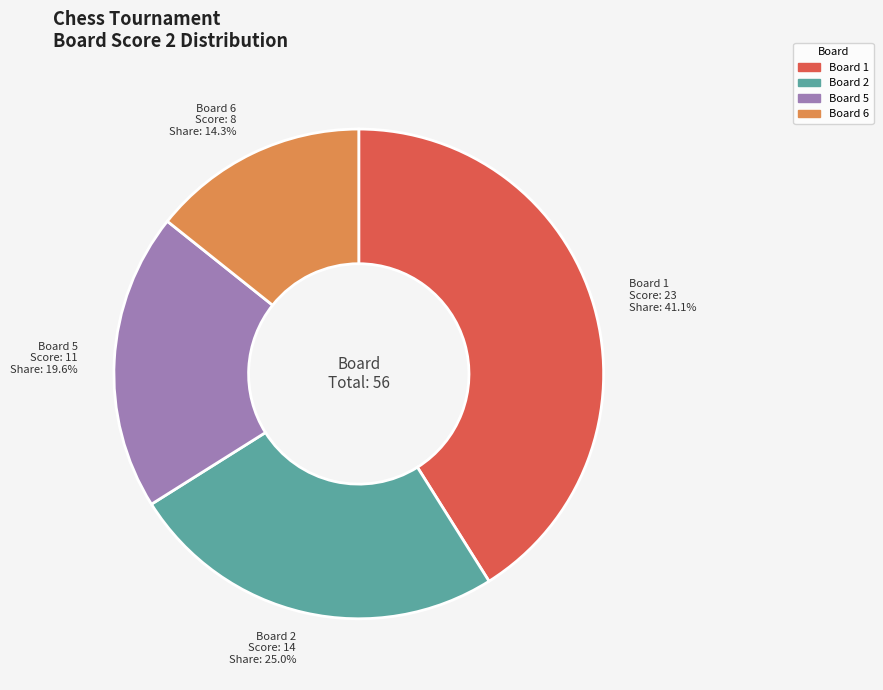

How many slices are in this pie chart?

4